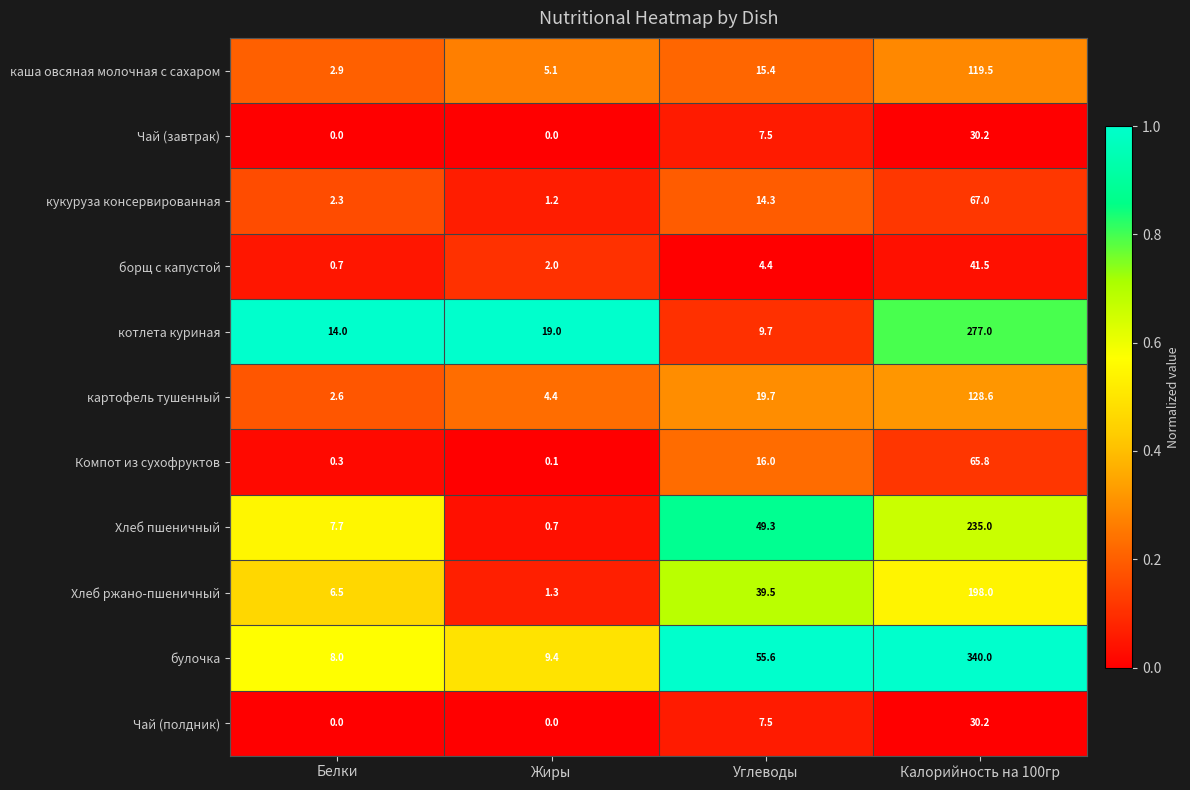

Read the котлета куриная value at Углеводы.

9.7